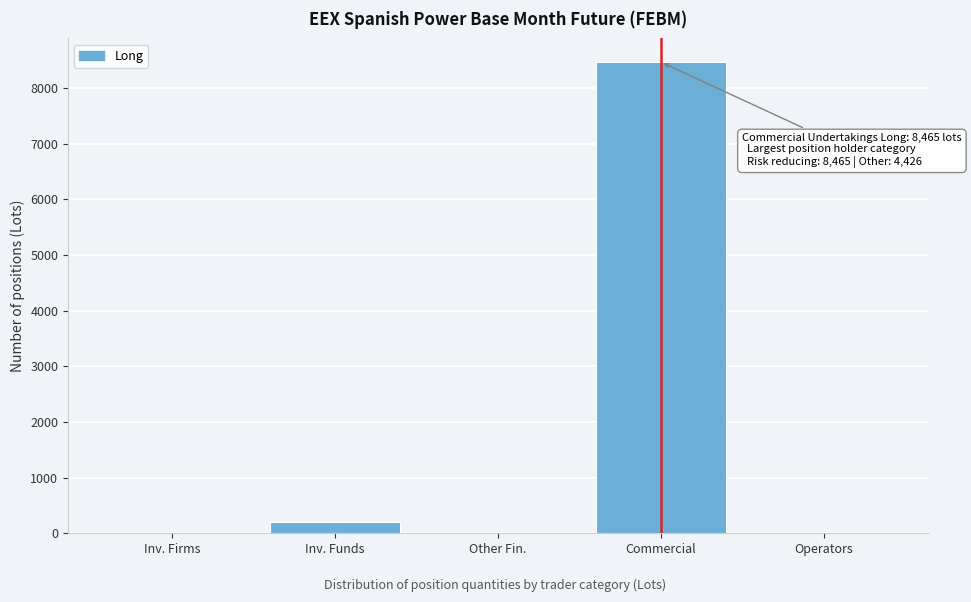

Reading left to right, what are all the values shown in this chart?

Inv. Firms=0	Inv. Funds=201	Other Fin.=0	Commercial=8465	Operators=0